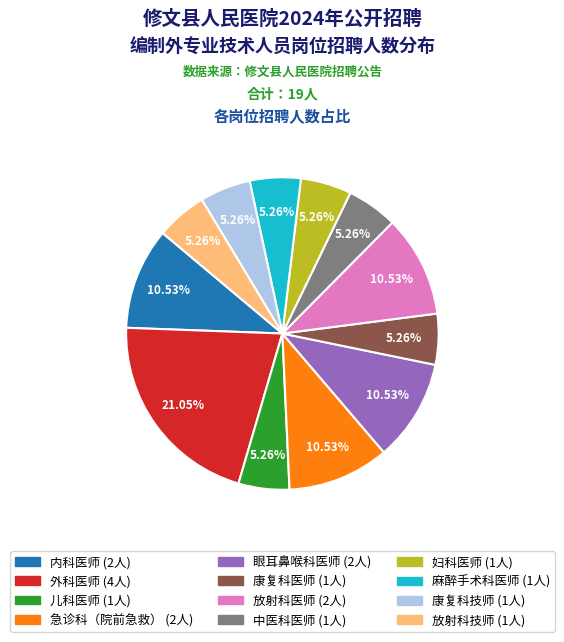

What percentage is the 放射科技师 slice, to the nearest percent?

5%